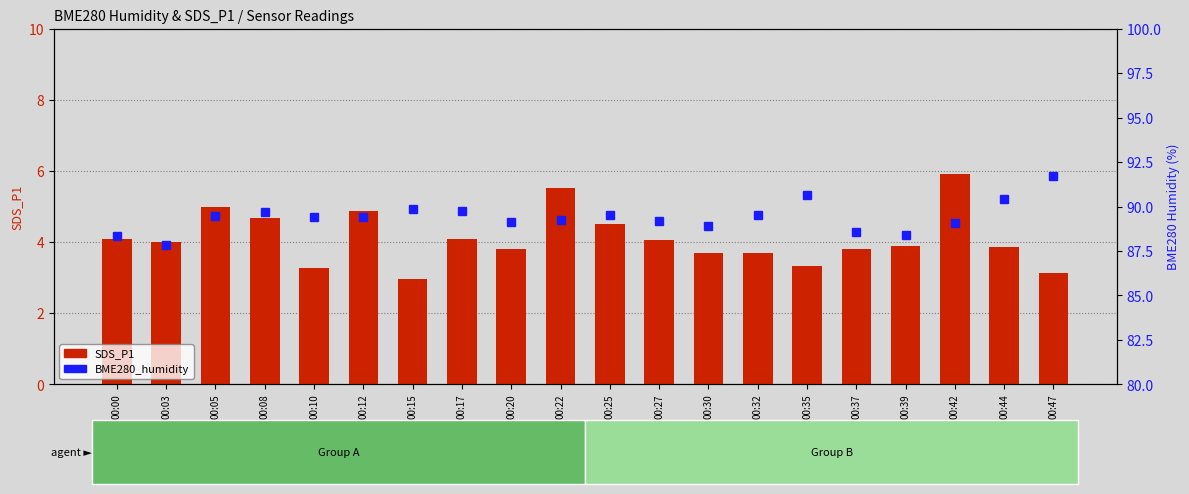

Is it true that SDS_P1 equals 5.5 at 00:22?

True